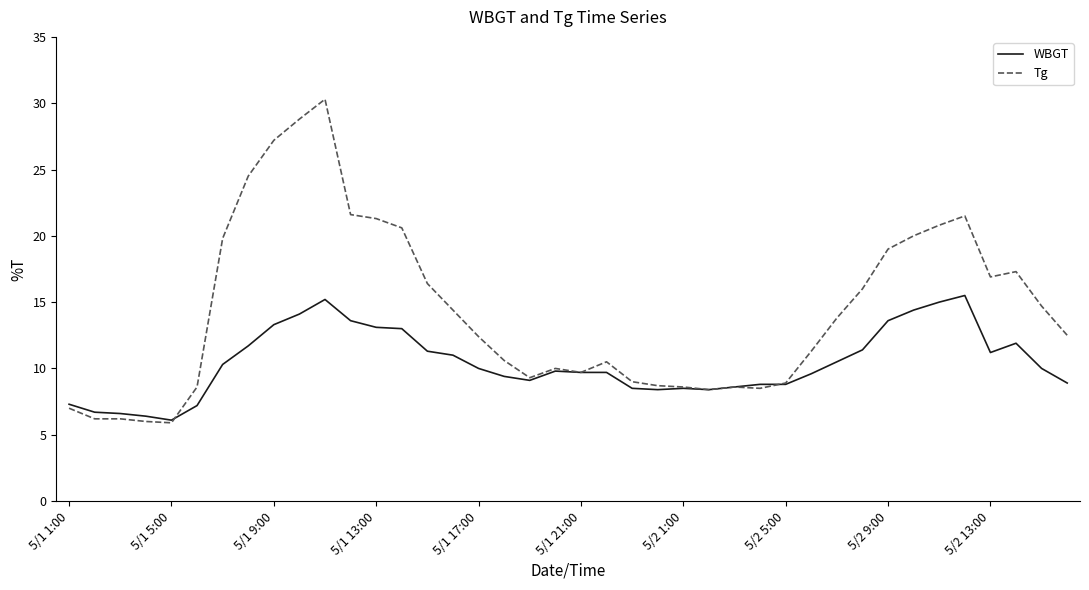

List the series in order of their overall mean, lowest first.

WBGT, Tg